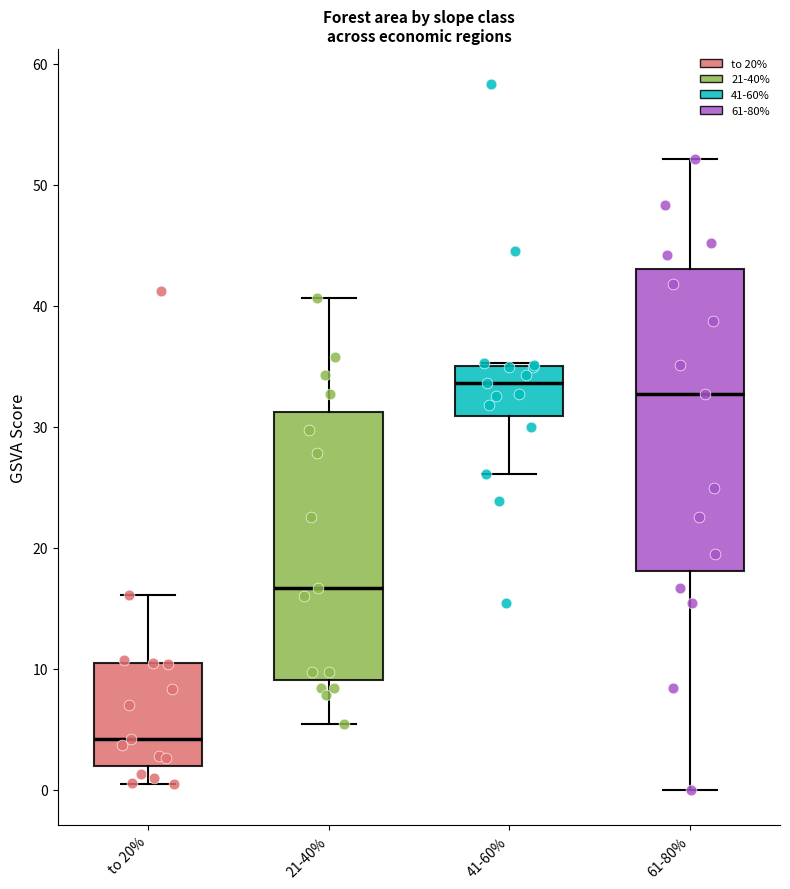

Reading left to right, transcribe this box plot: for each box, give where its median line is, the range the box spans, and where its two whiskers end, as read against the y-axis. The values are not printed on the chart, so give them approximately, as read against the axis.

to 20%: median 4, box 2 to 10, whiskers 1 to 16
21-40%: median 17, box 9 to 31, whiskers 5 to 41
41-60%: median 34, box 31 to 35, whiskers 26 to 35
61-80%: median 33, box 18 to 43, whiskers 0 to 52